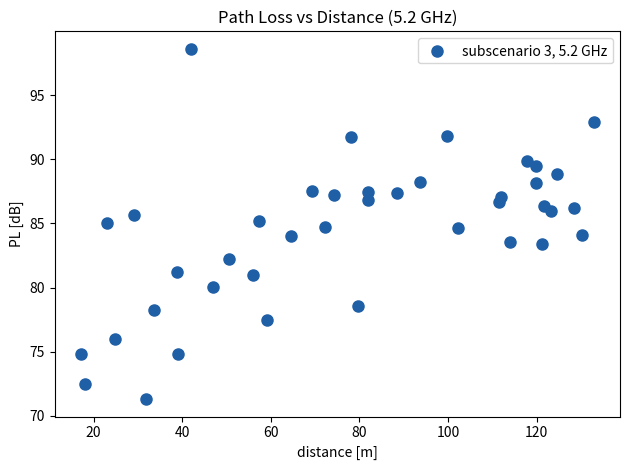

What is the range of X values (max minus min)?

115.9